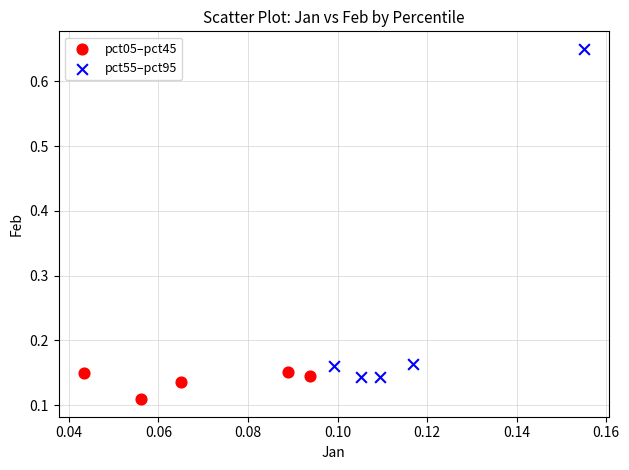

Which series has the widest spread of Y values?

pct55–pct95